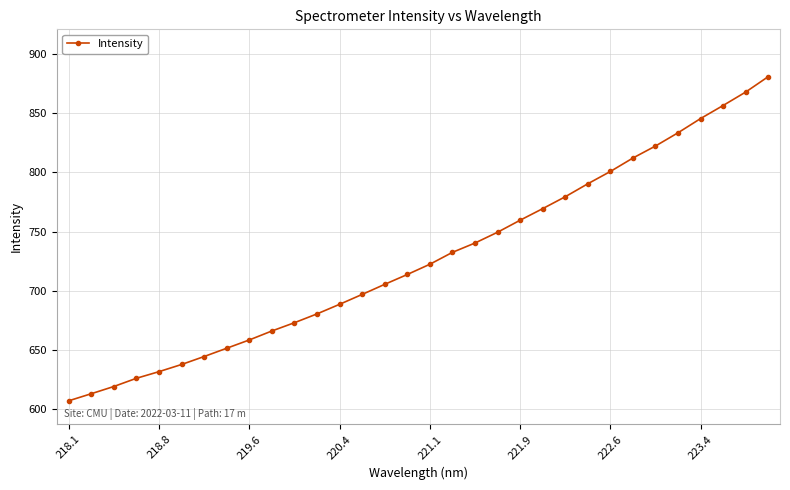

What is the smallest value displayed?

607.0